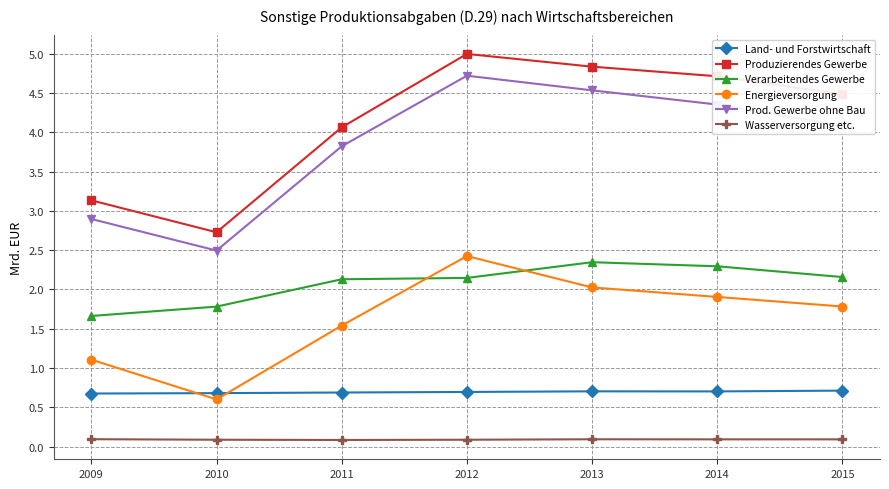

At 2012, list the series in order from smallest to largest.

Wasserversorgung etc., Land- und Forstwirtschaft, Verarbeitendes Gewerbe, Energieversorgung, Prod. Gewerbe ohne Bau, Produzierendes Gewerbe